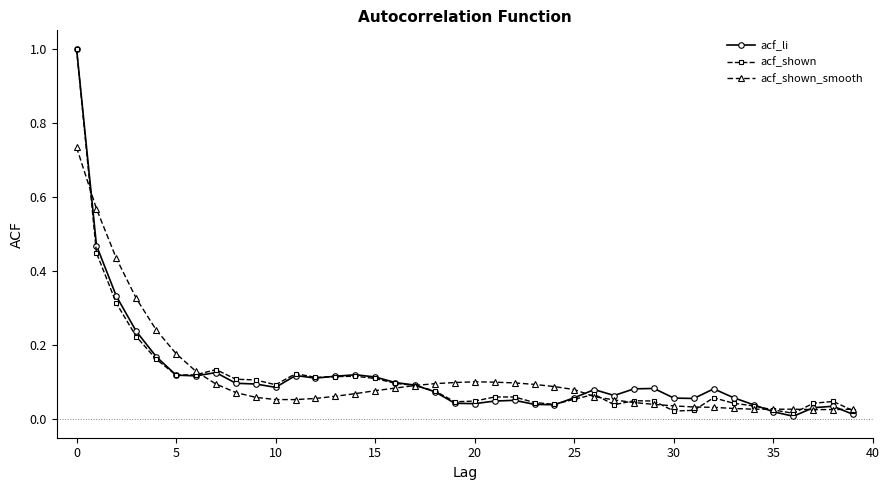

What is the maximum value shown in the chart?

1.0